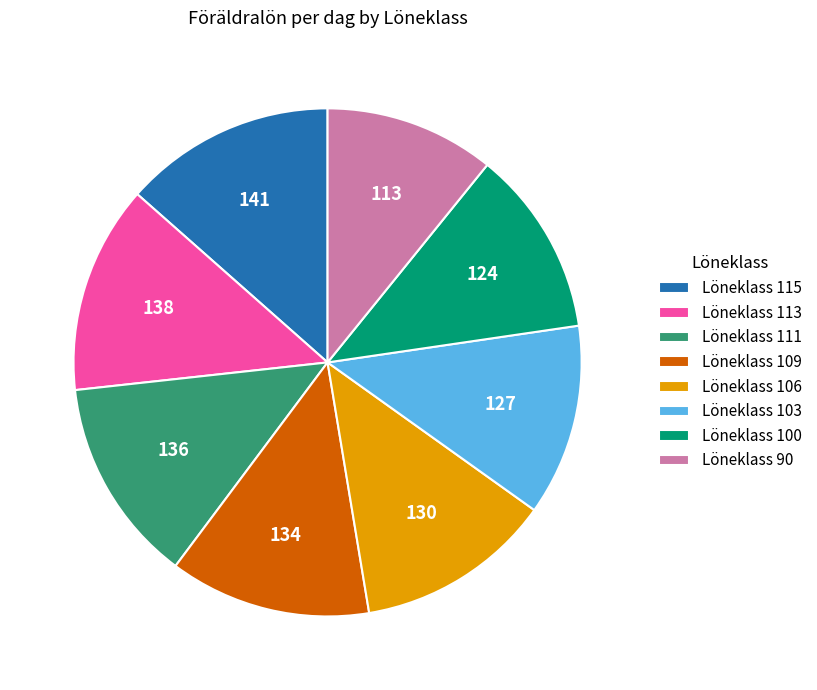

Which has a higher value, Löneklass 109 or Löneklass 103?

Löneklass 109